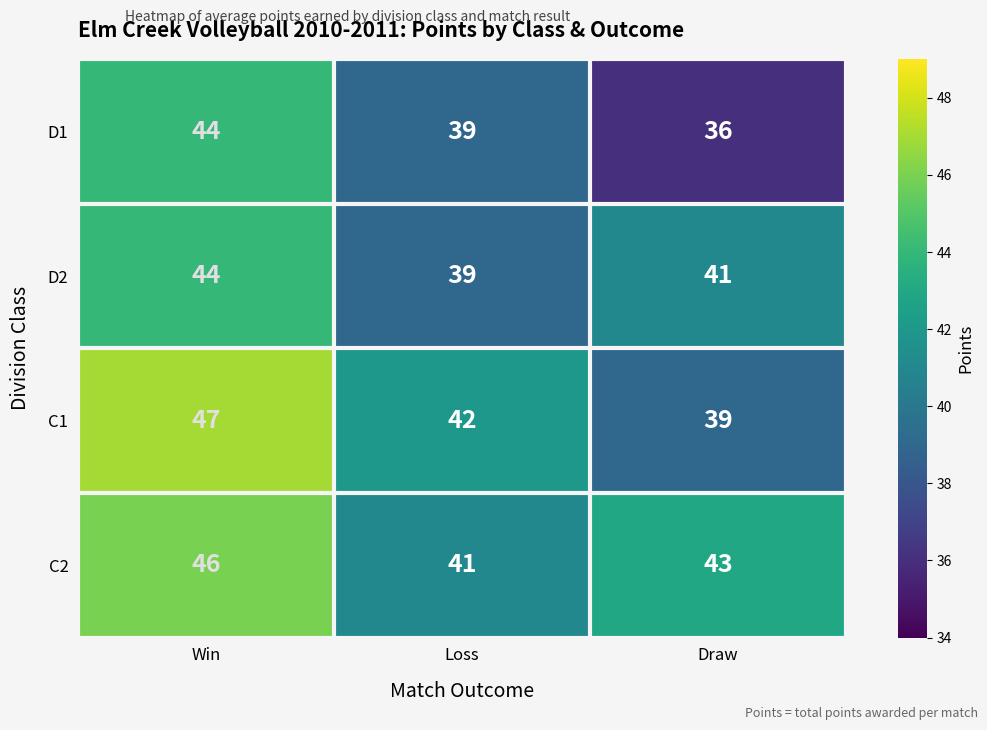

Where does the D1 series first go above 39?

Win